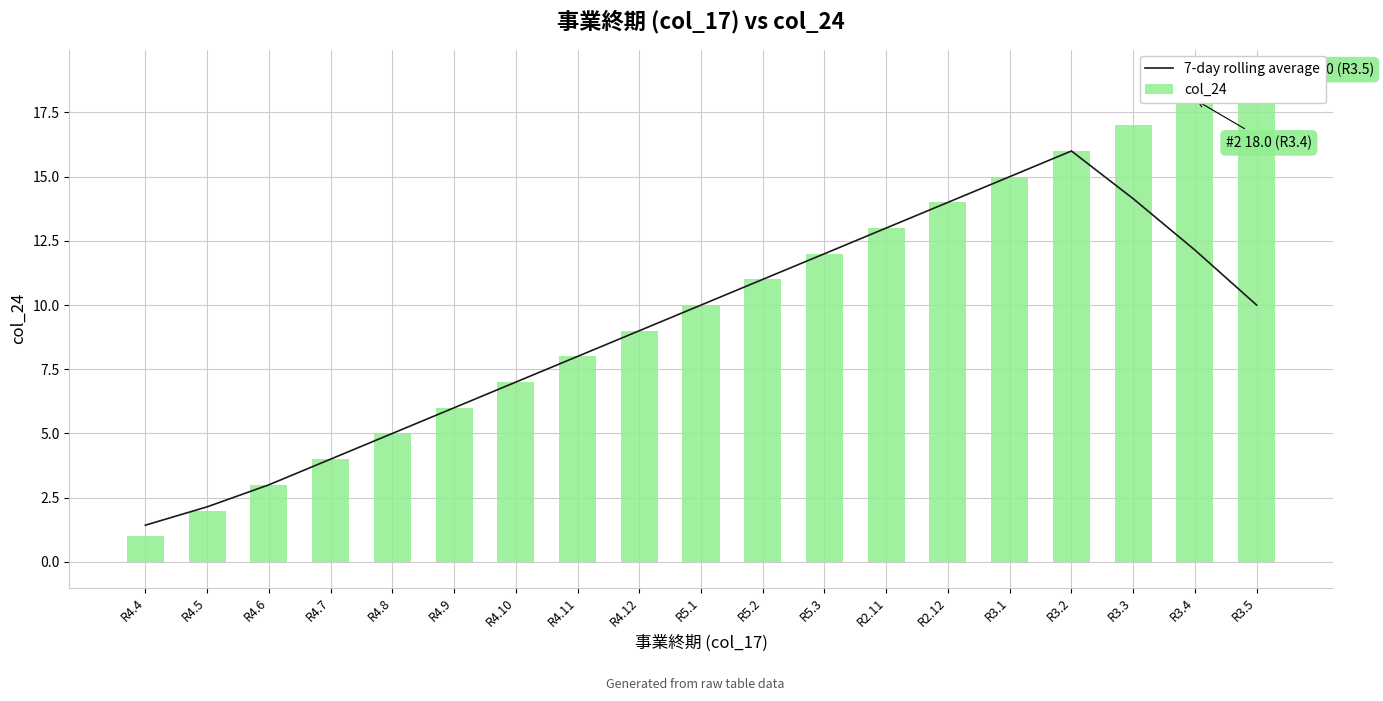

What is the minimum value for 7-day rolling average?

1.4